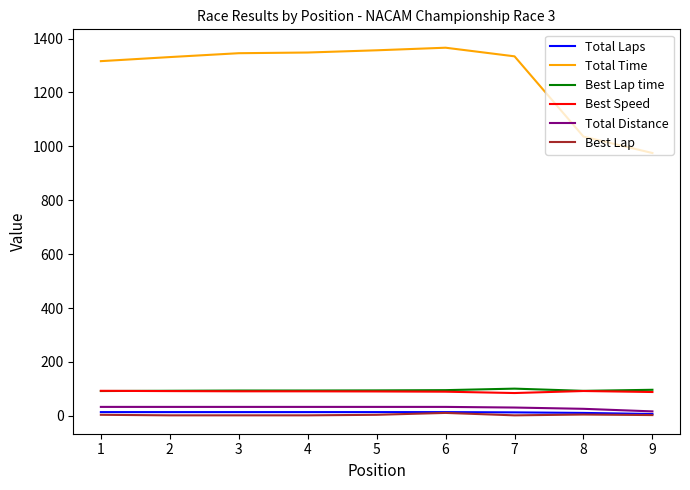

What is the maximum value for Total Time?

1365.9